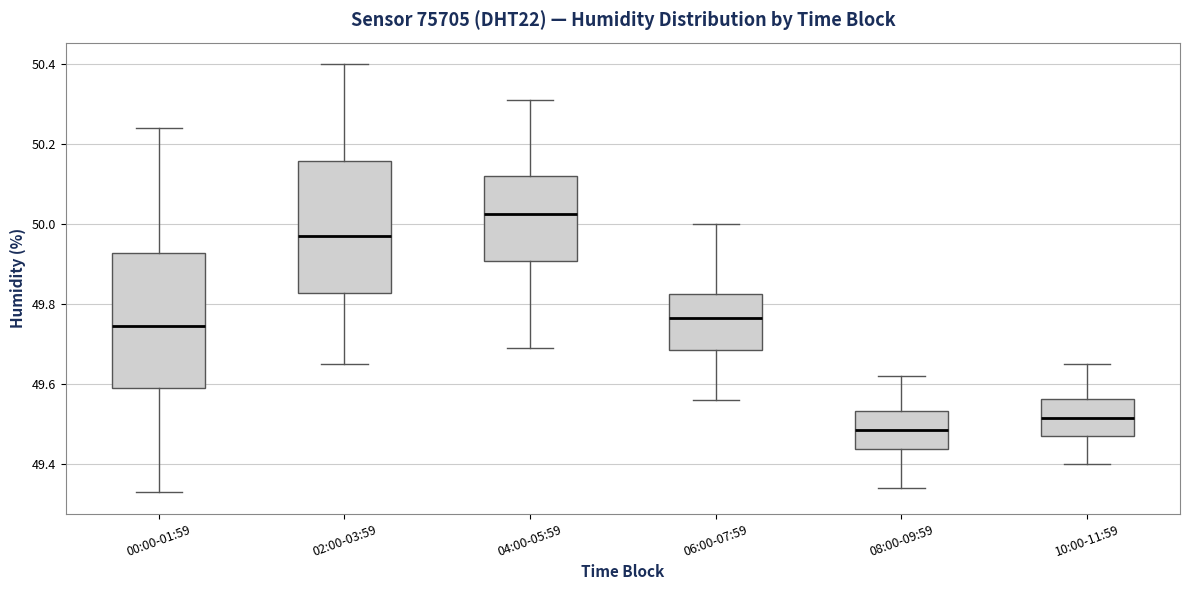

Where does the lower whisker of the box for 02:00-03:59 end on the y-axis? The values are not printed on the chart, so give them approximately, as read against the axis.

49.66